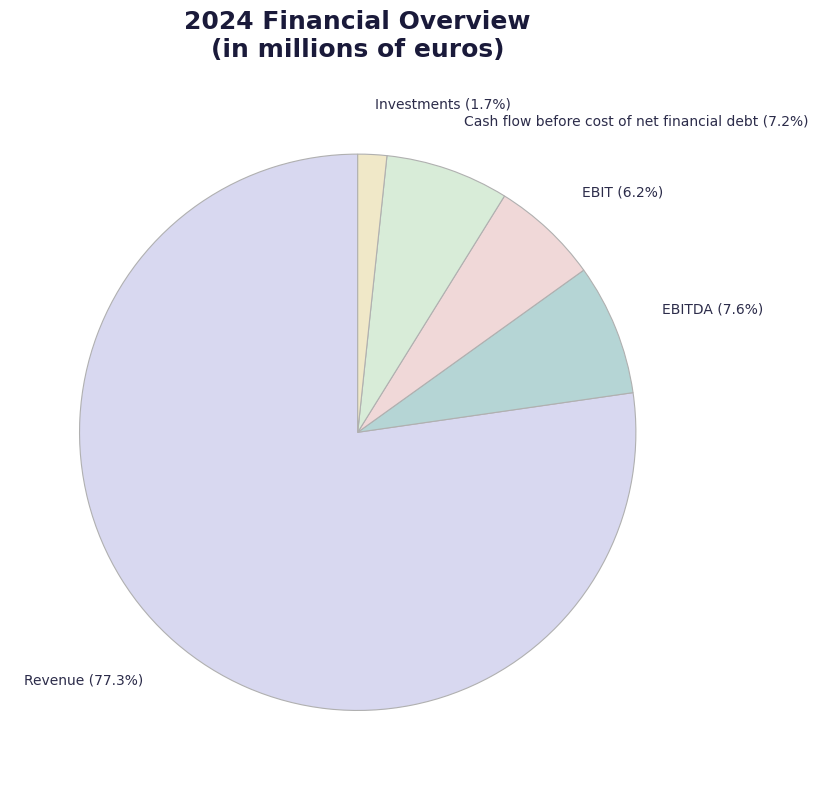

Combined, do EBIT and EBITDA account for over 50%?

No